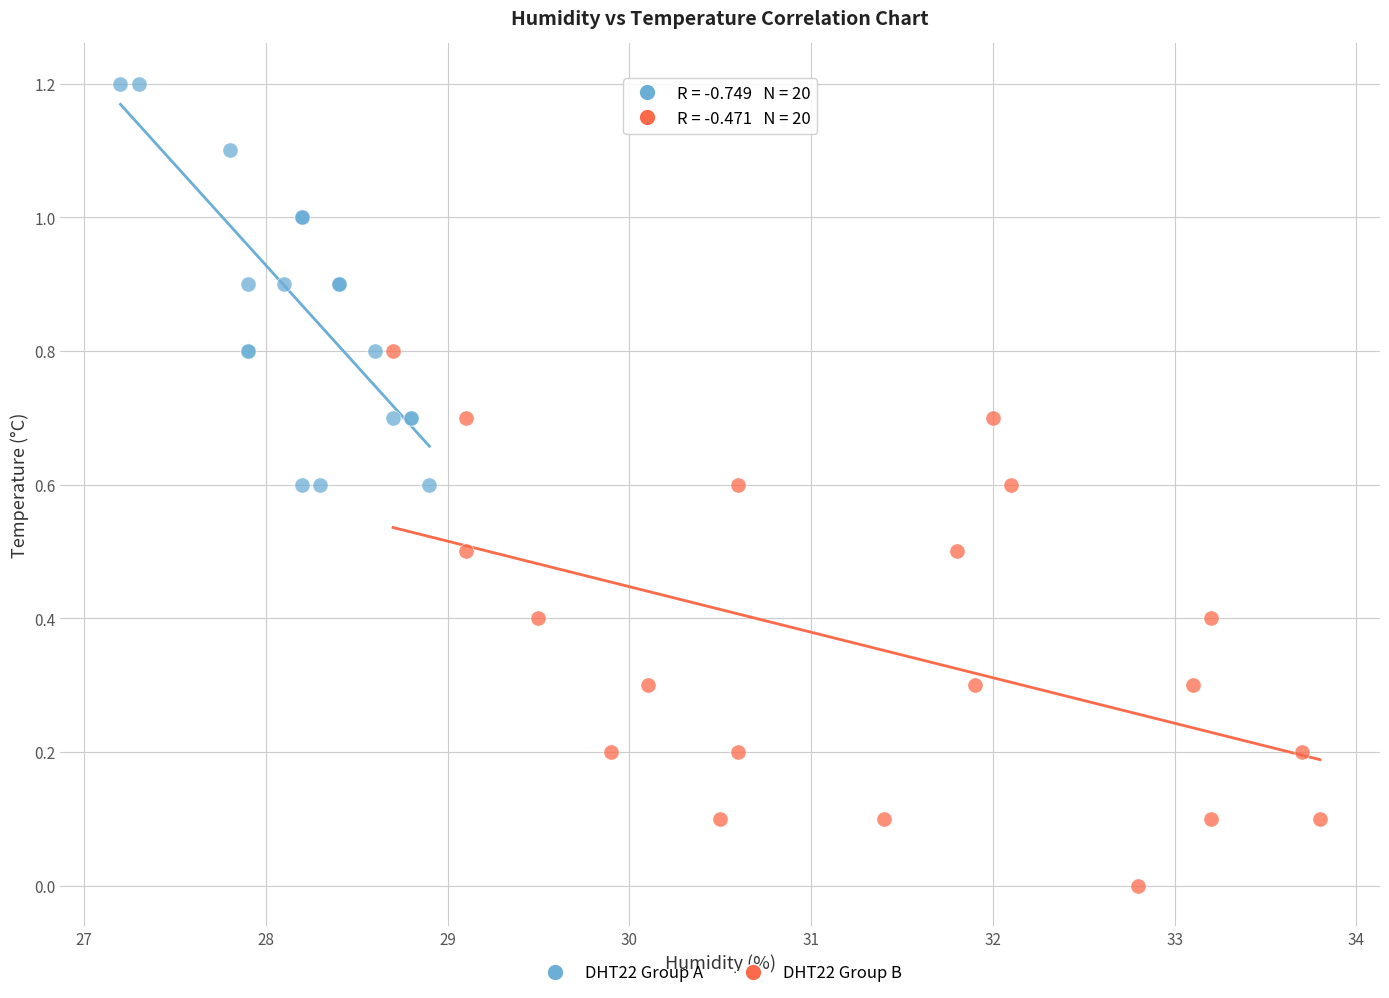

Which series reaches the maximum Y coordinate?

DHT22 Group A